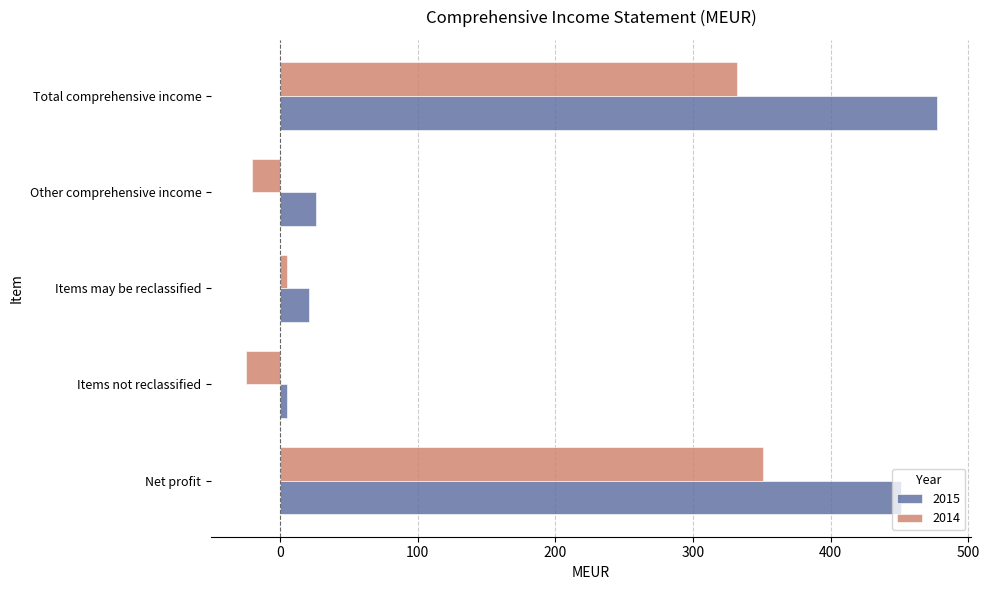

What is the sum of all 2015 values?

980